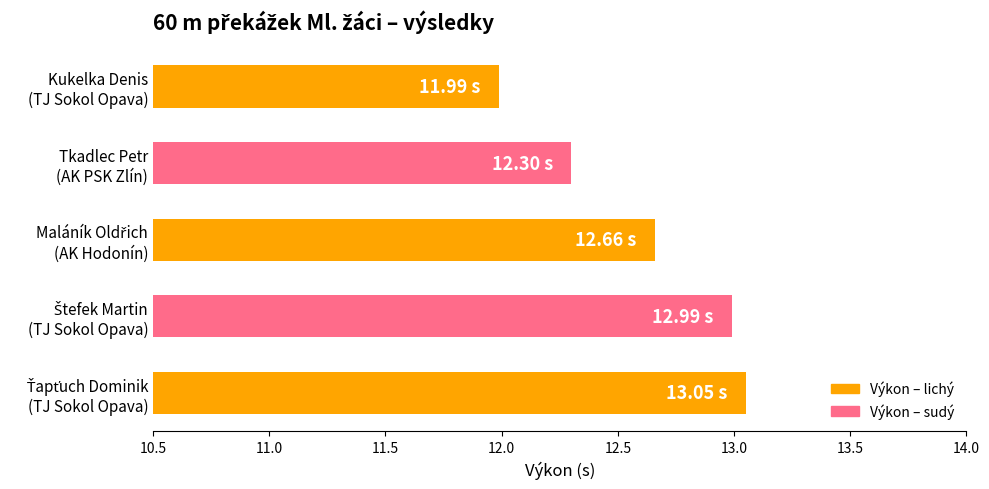

What is the sum of all values?

63.0